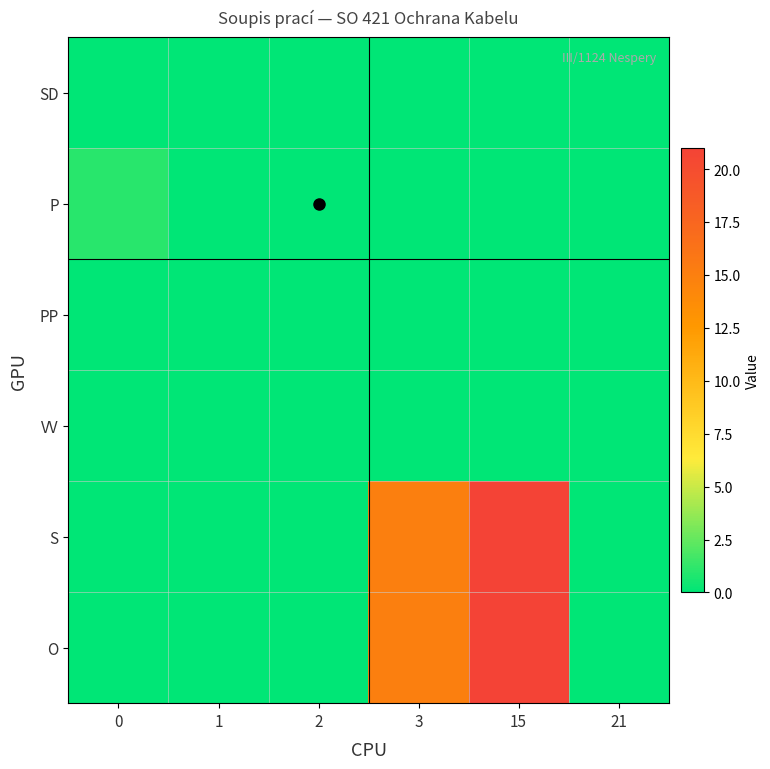

Between 15 and 21, which series saw the biggest shift?

S